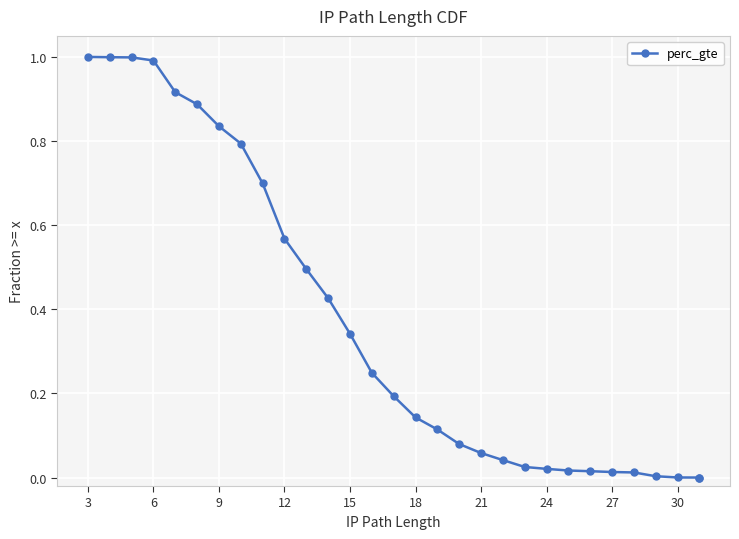

What is the greatest value displayed?

1.0